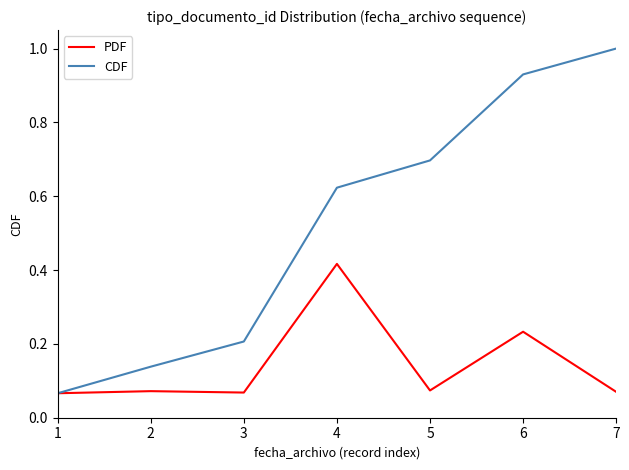

At which label does CDF reach its peak?

7